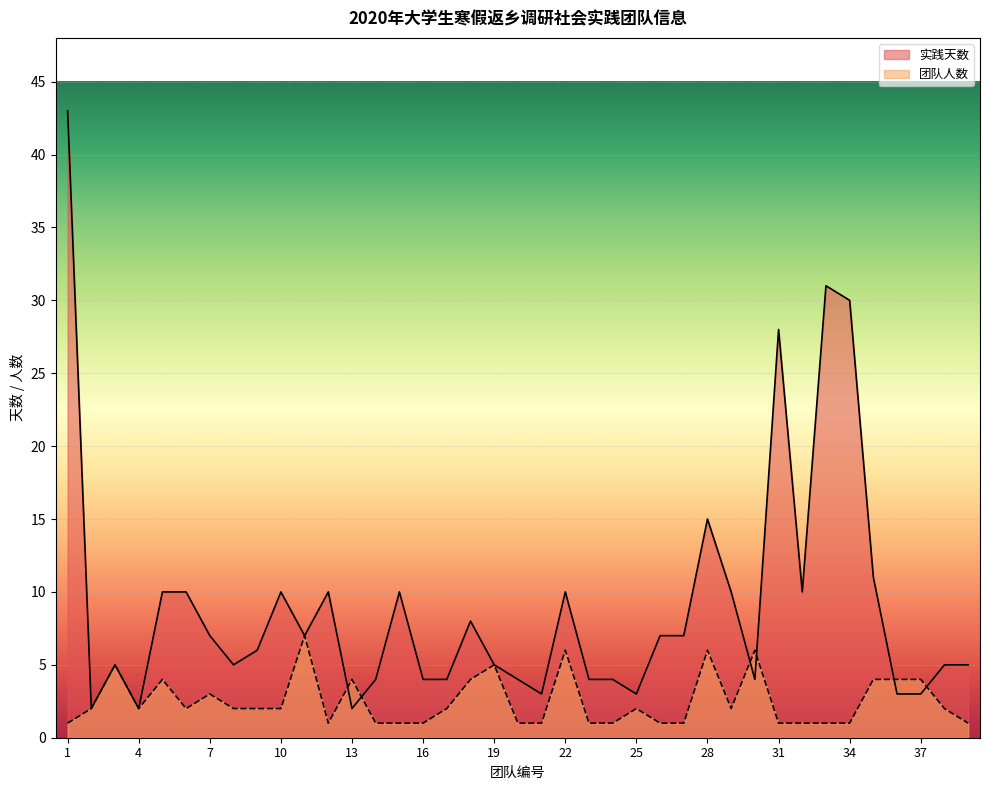

At which label is 实践天数 closest to 22?

31